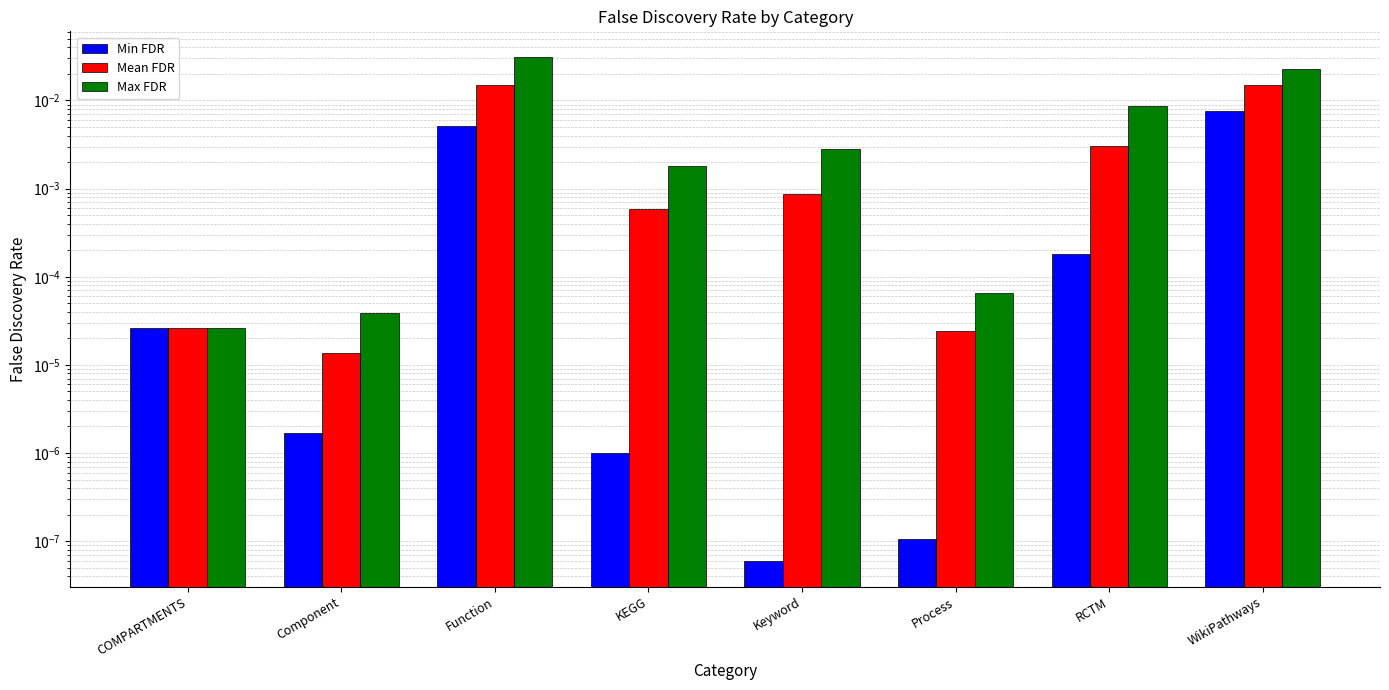

List the series in order of their overall mean, lowest first.

Min FDR, Mean FDR, Max FDR